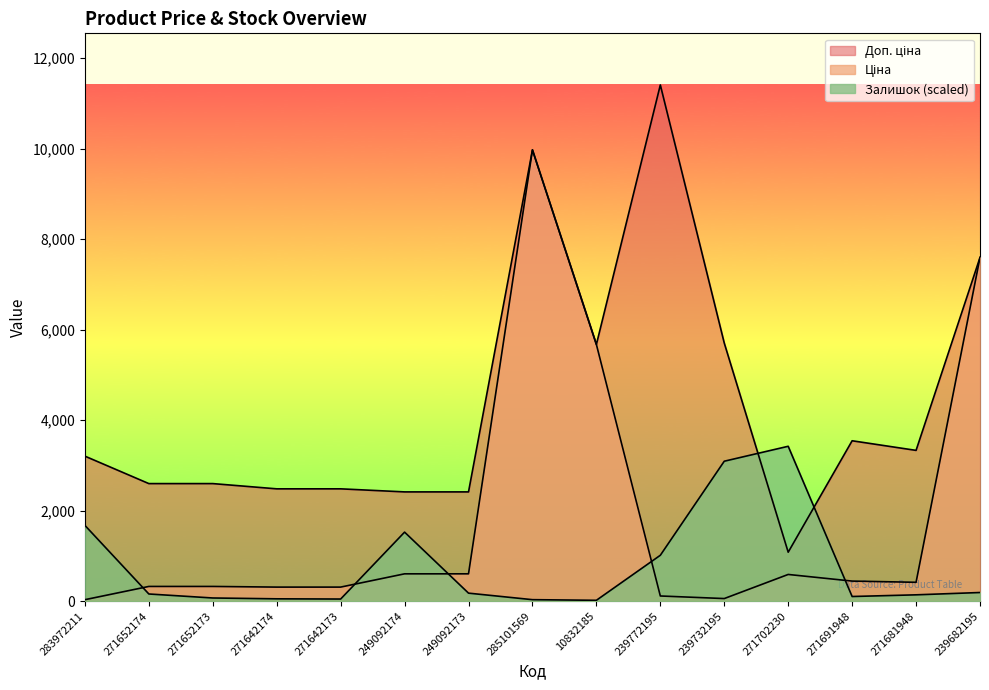

Reading left to right, transcribe all the data shown in this chart.

Ціна: 283972211=32.0	271652174=324.8	271652173=324.8	271642174=310.3	271642173=310.3	249092174=603.7	249092173=603.7	285101569=9975.0	10832185=5673.8	239772195=114.1	239732195=57.0	271702230=589.9	271691948=443.1	271681948=416.6	239682195=7596.5
Доп. ціна: 283972211=3205.0	271652174=2598.3	271652173=2598.3	271642174=2482.4	271642173=2482.4	249092174=2414.8	249092173=2414.8	285101569=9975.0	10832185=5673.8	239772195=11410.0	239732195=5705.0	271702230=1081.7	271691948=3545.0	271681948=3332.5	239682195=7596.5
Залишок: 283972211=1674.3	271652174=158.1	271652173=69.8	271642174=51.2	271642173=46.5	249092174=1525.5	249092173=176.7	285101569=32.6	10832185=18.6	239772195=1013.9	239732195=3092.8	271702230=3423.0	271691948=102.3	271681948=139.5	239682195=190.7